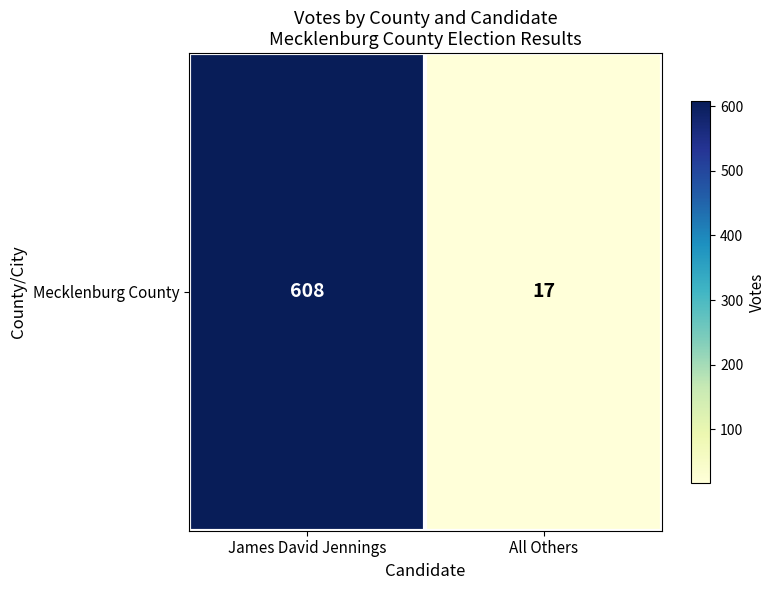

What is the difference between the maximum and minimum values?

591